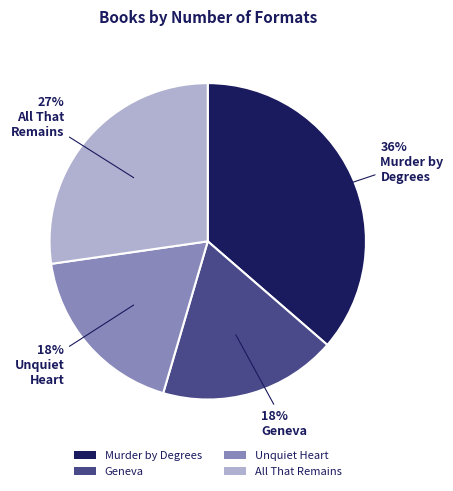

To the nearest percent, what is the average slice percentage?

25%